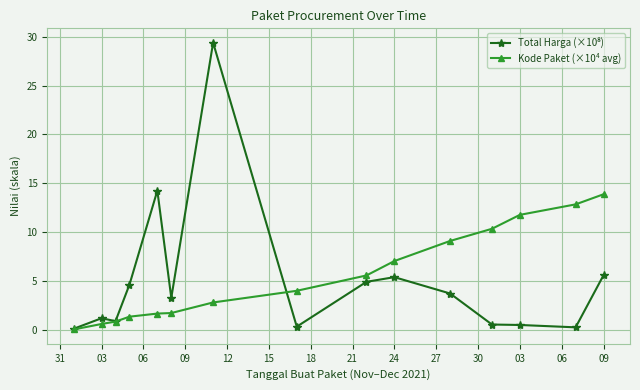

Which series ends up on top after the final intersection of Total Harga (×10⁸) and Kode Paket (×10⁴ avg)?

Kode Paket (×10⁴ avg)